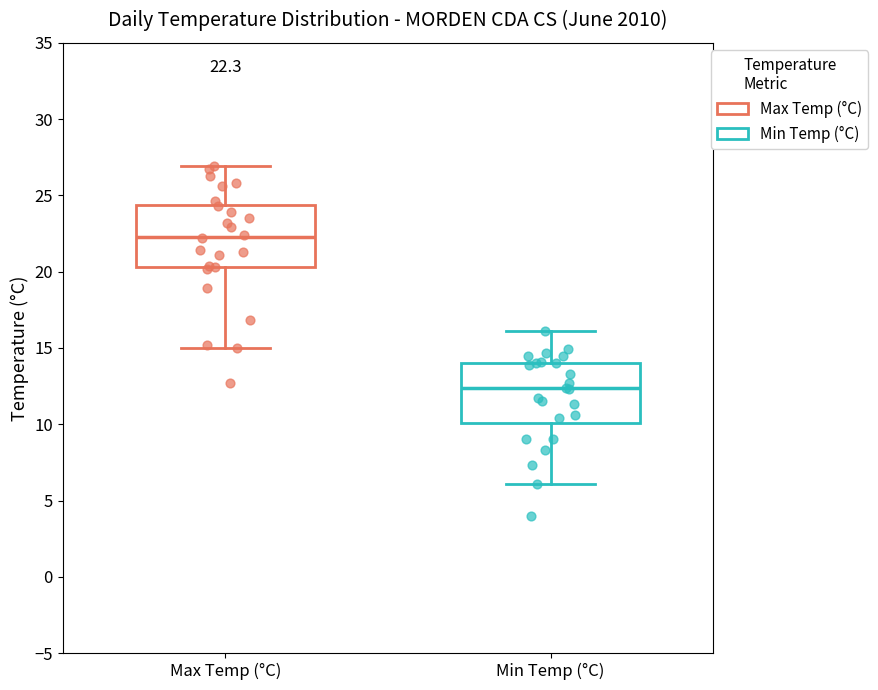

Which box's median line is the lowest?

Min Temp (°C)